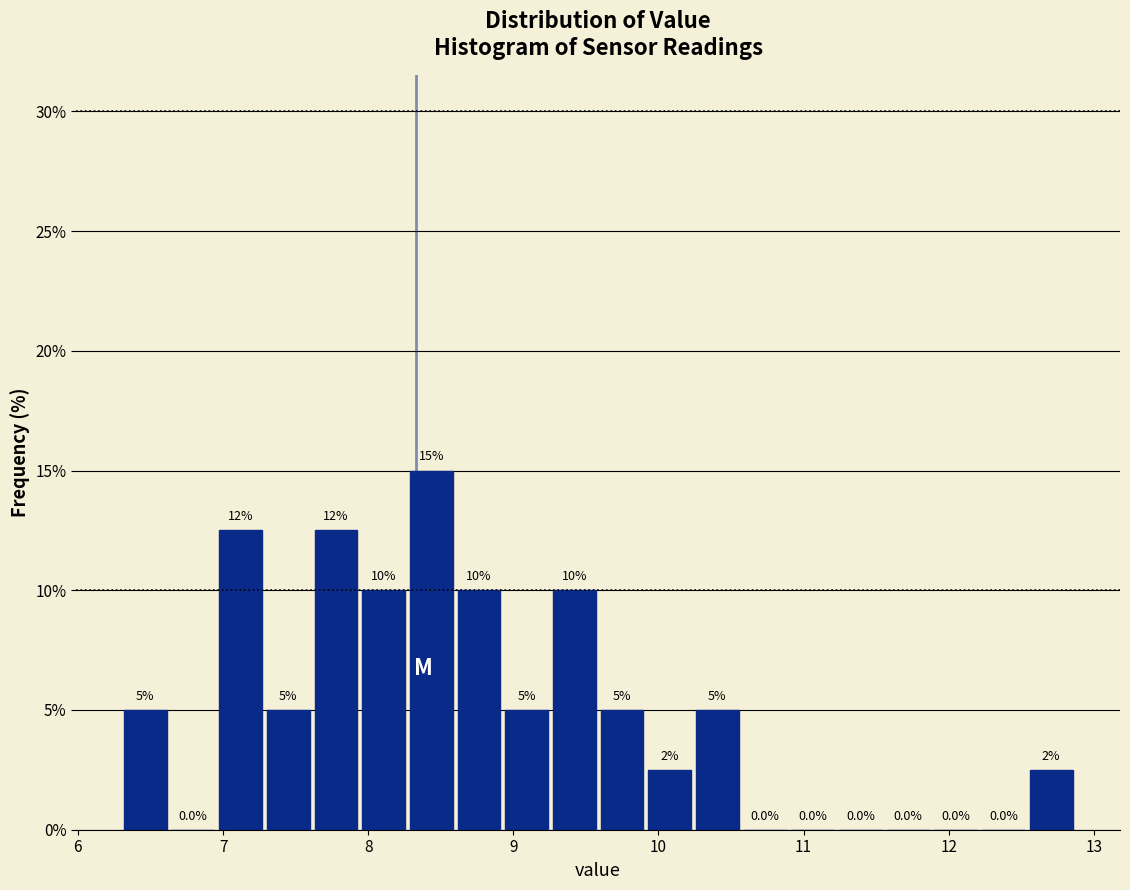

Around what value on the x-axis is the tallest bar? Give the approximate position of its centre, as read against the axis.

8.4